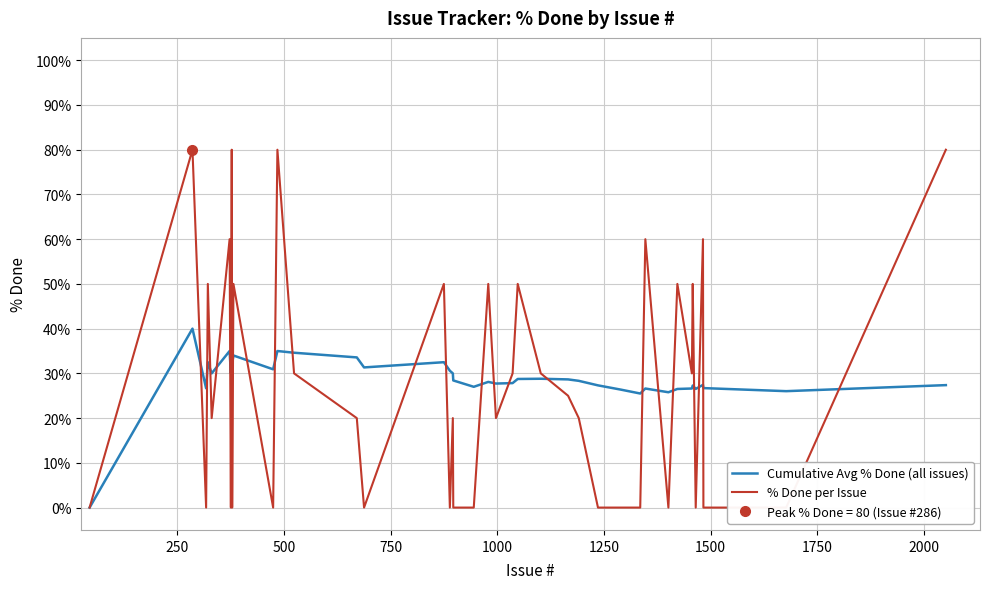

What is the highest value of the Cumulative Avg % Done (all issues) series?

40.0